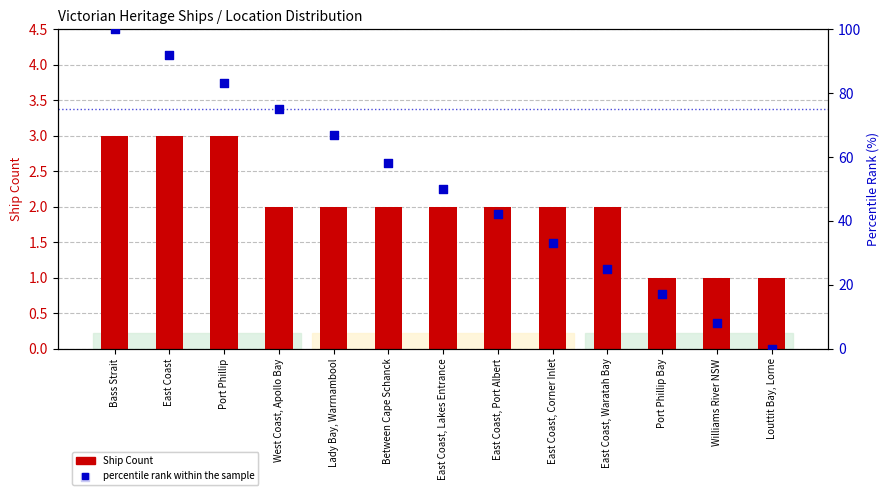

At how many categories does at least one series exceed 53?

6